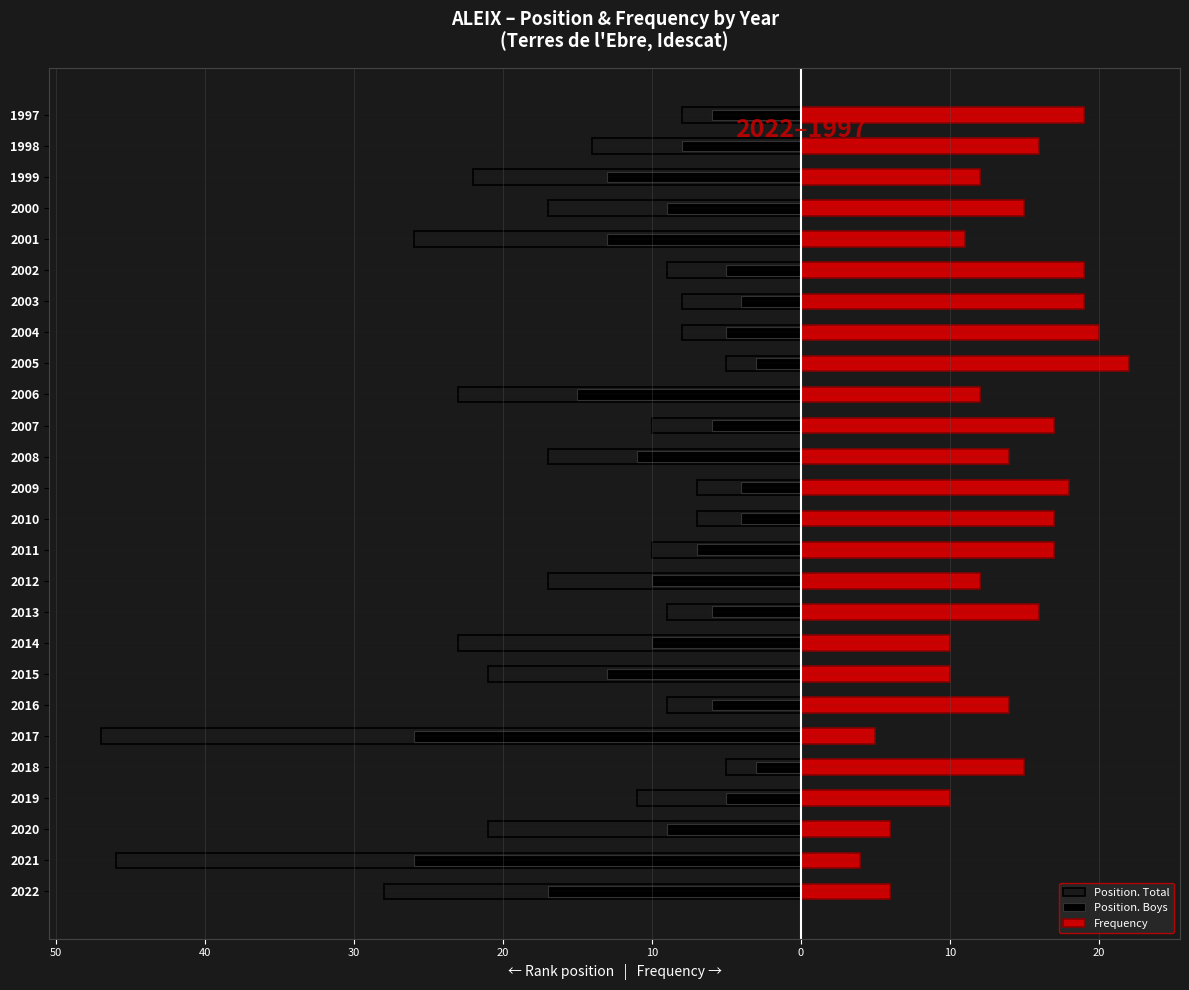

The value of Position. Boys at 2015 is -21. True or false?

False